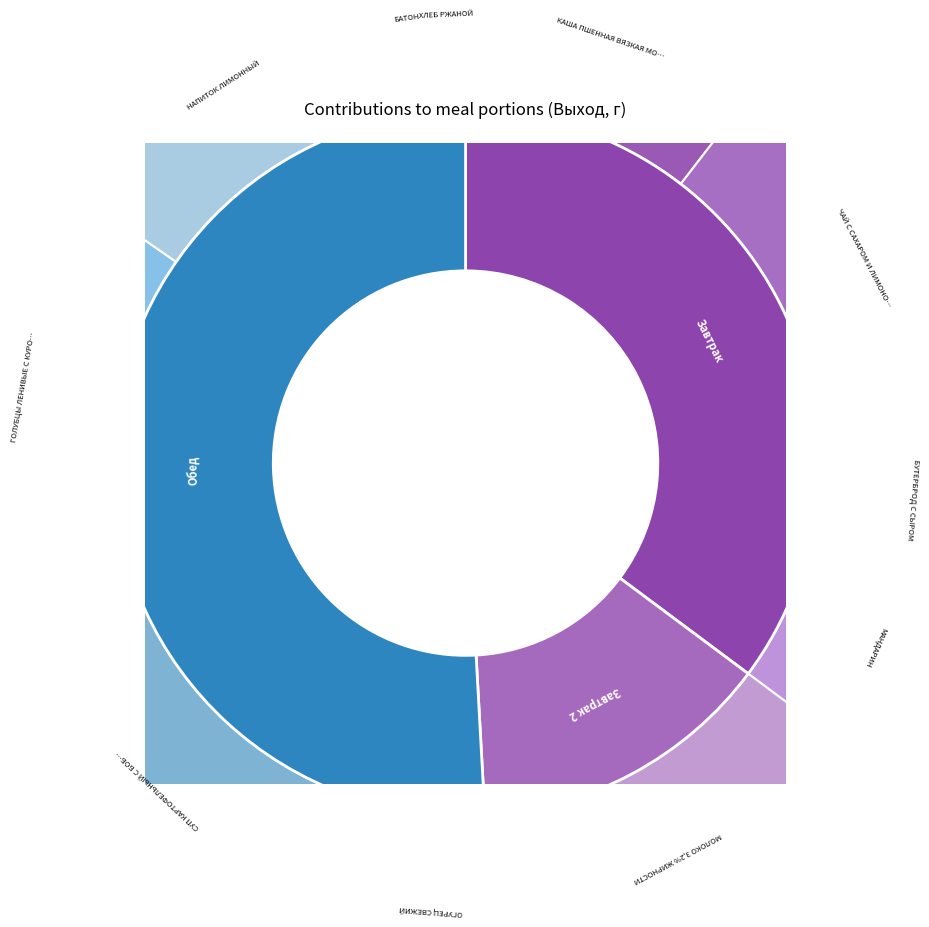

How many slices are in this pie chart?

11